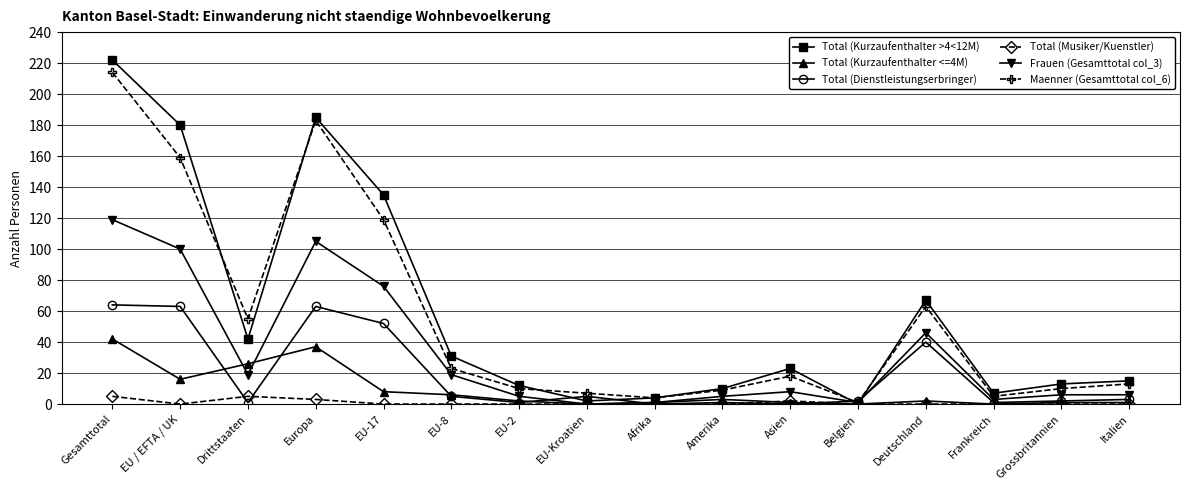

Count the number of data series in this chart.

6